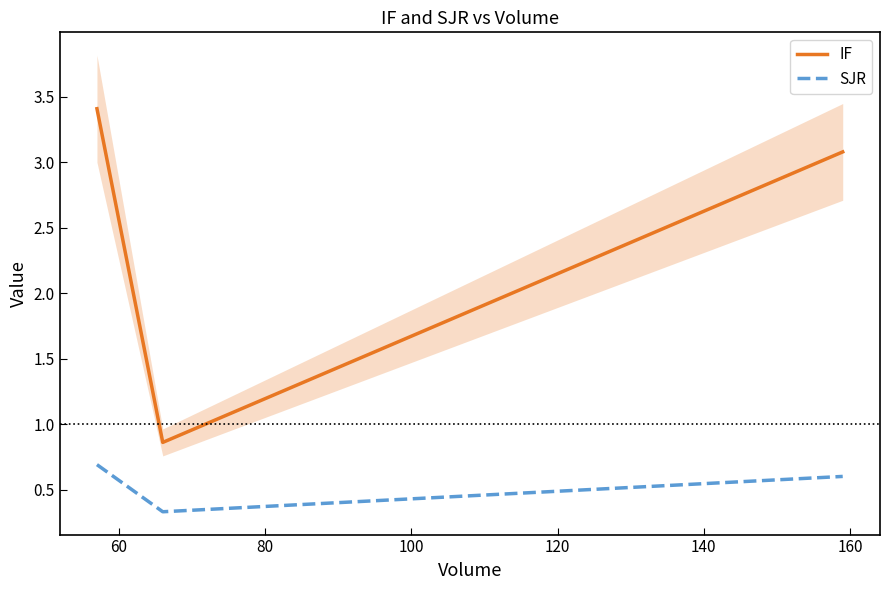

List the series in order of their overall mean, lowest first.

SJR, IF